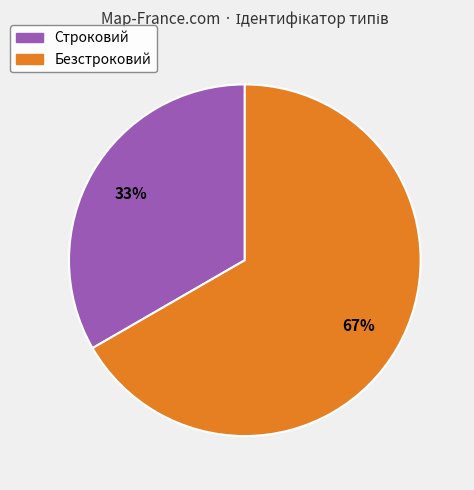

How many slices are in this pie chart?

2